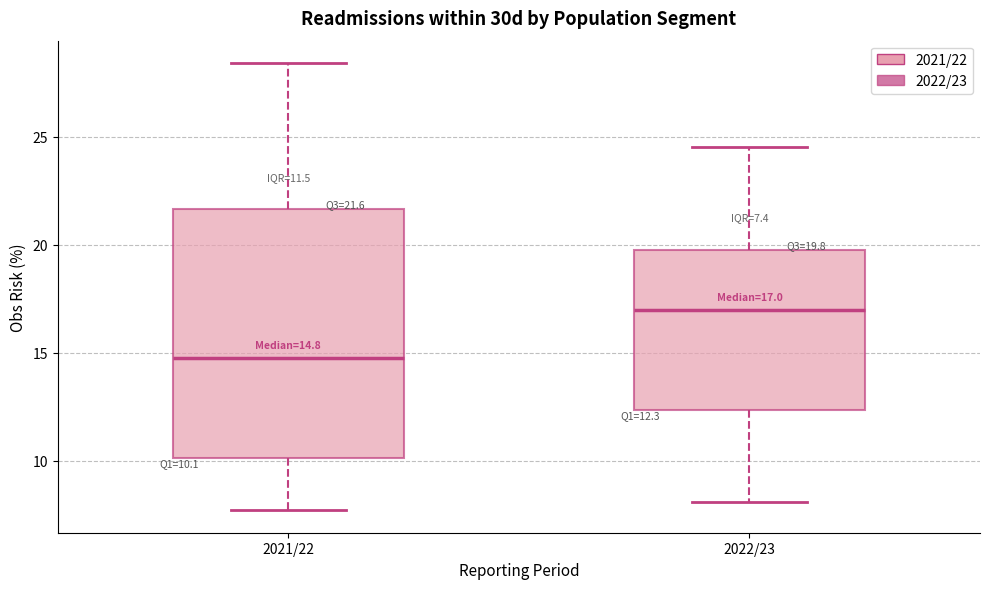

Which box has the lowest median line?

2021/22